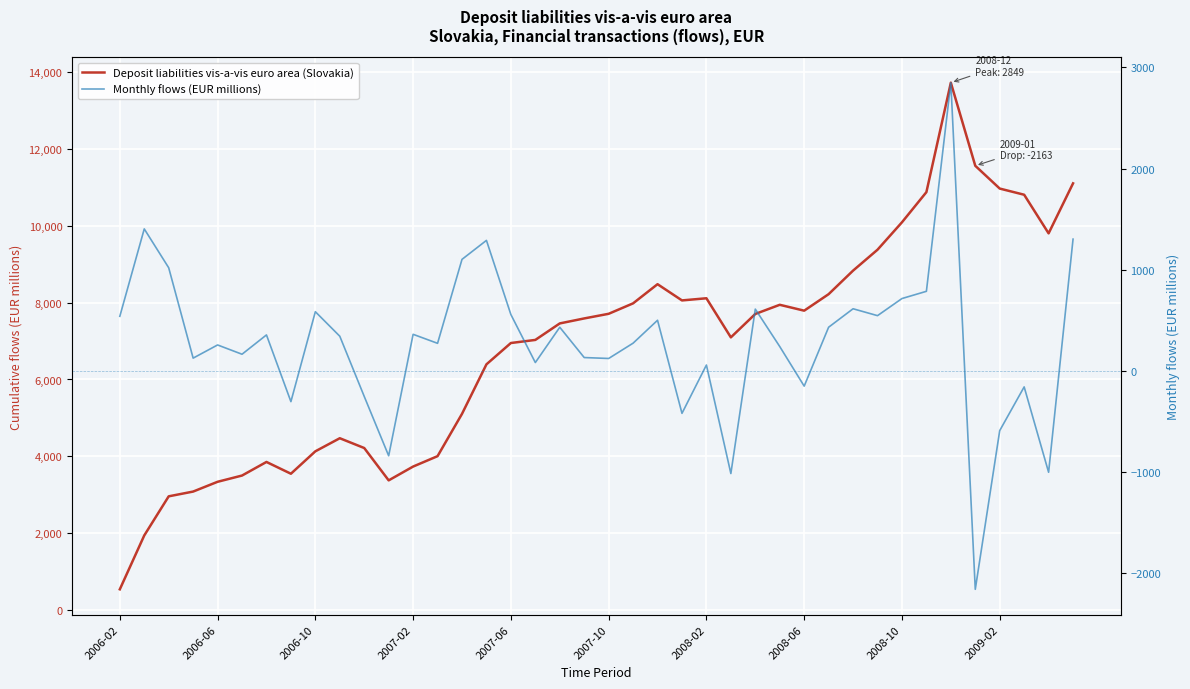

Is it true that Monthly flows (EUR millions) equals 4962.7 at 34?

False